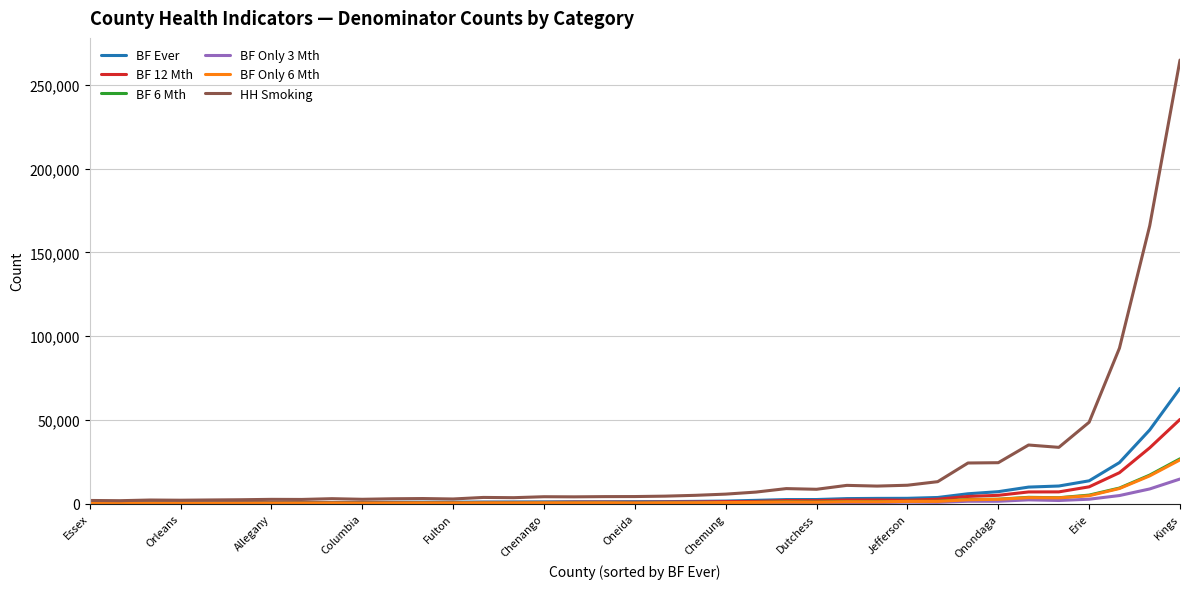

Which series has the widest spread of values?

HH Smoking